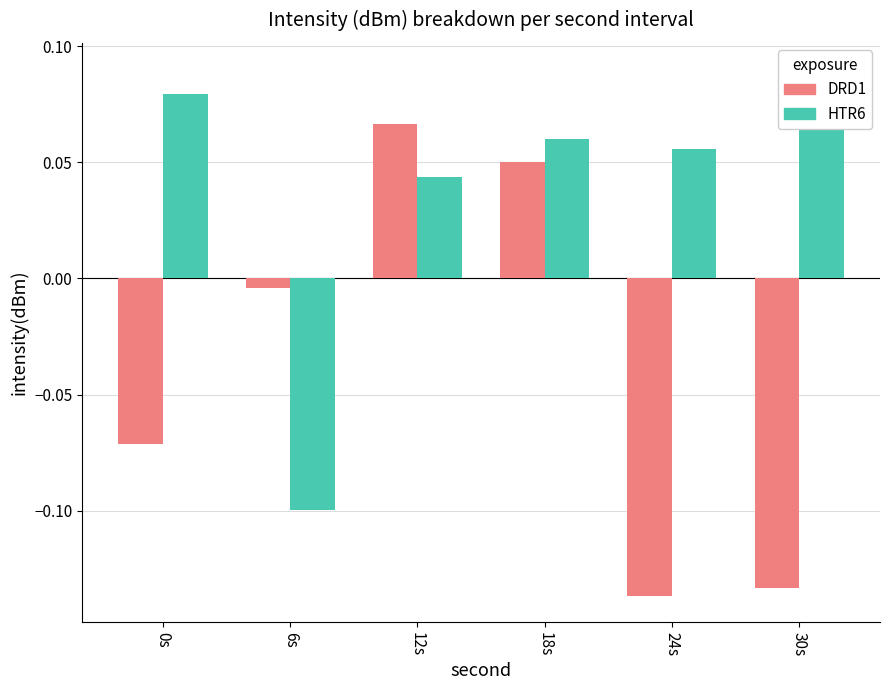

Reading right to left, extract all data points from this chart.

DRD1: -0.1	-0.1	0.1	0.1	-0.0	-0.1
HTR6: 0.1	0.1	0.1	0.0	-0.1	0.1